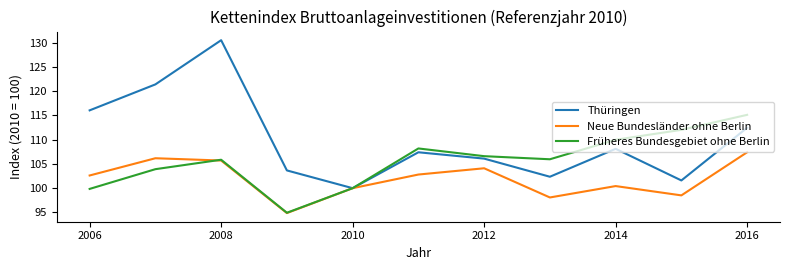

Which series has the widest spread of values?

Thüringen